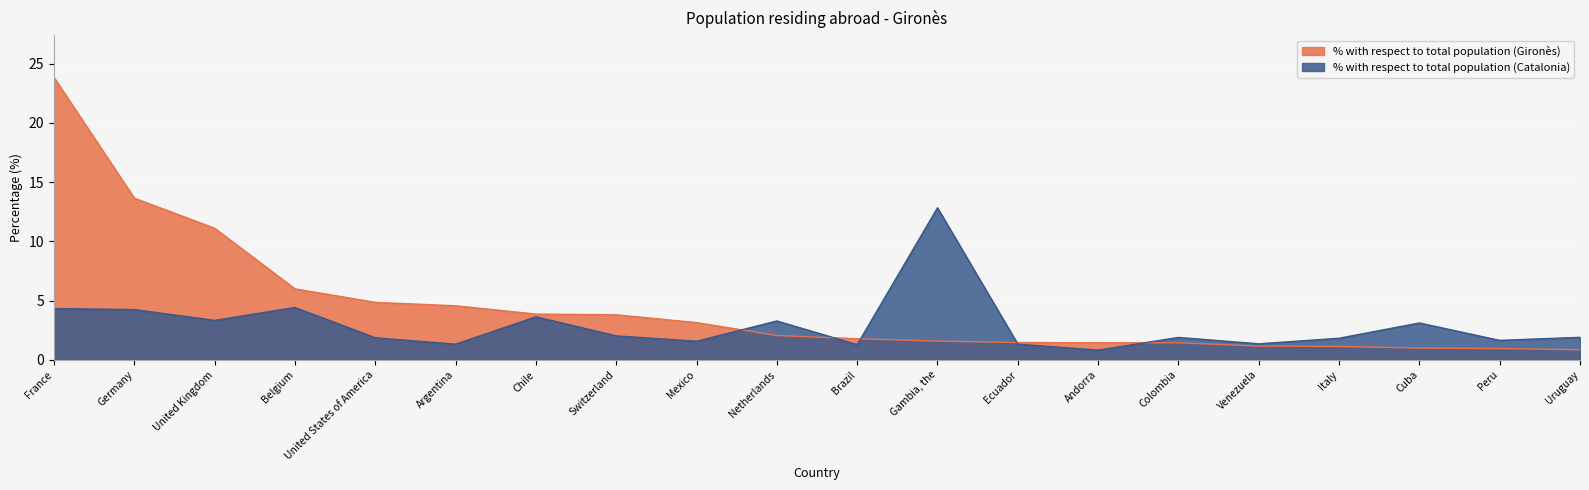

What is the spread (max minus min) of values at Andorra?

0.6